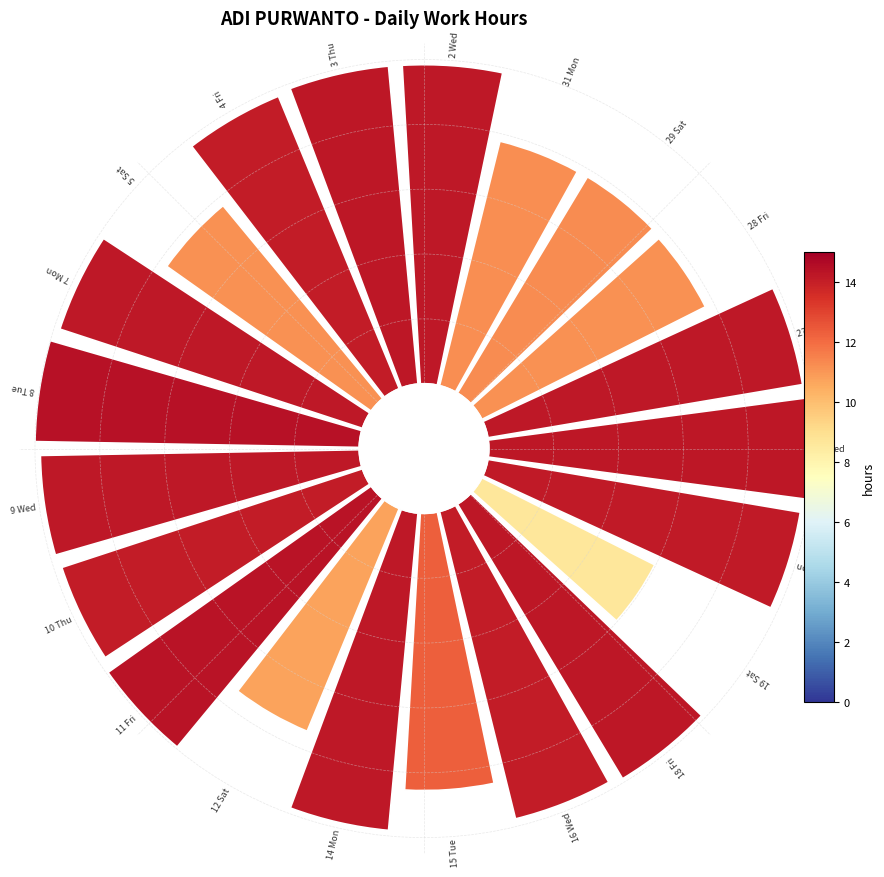

Do 7 and 17 together represent more than half of the pie?

No